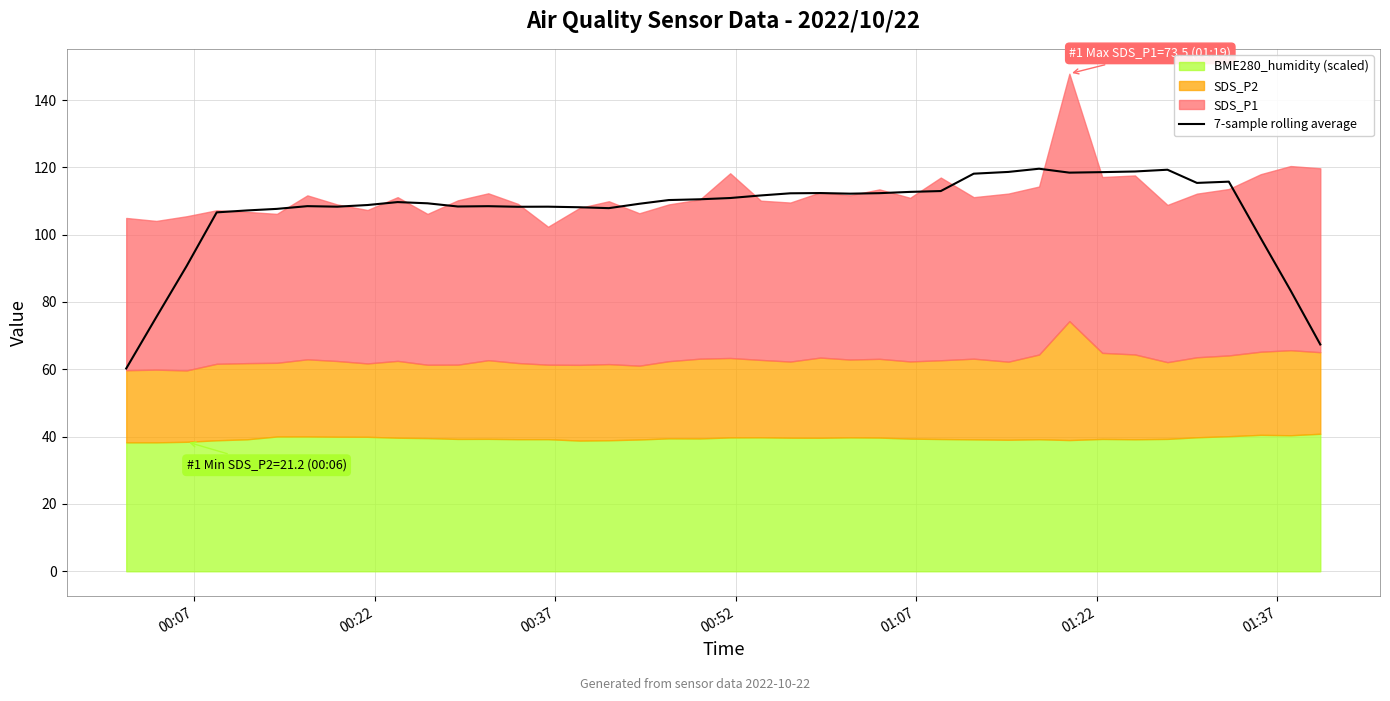

What is the lowest value of the 7-sample rolling average series?

60.2